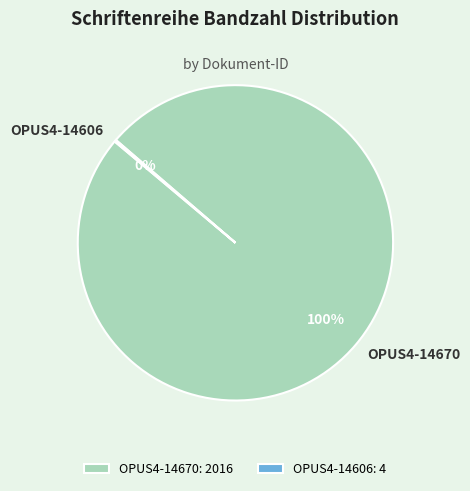

What is the majority slice?

OPUS4-14670